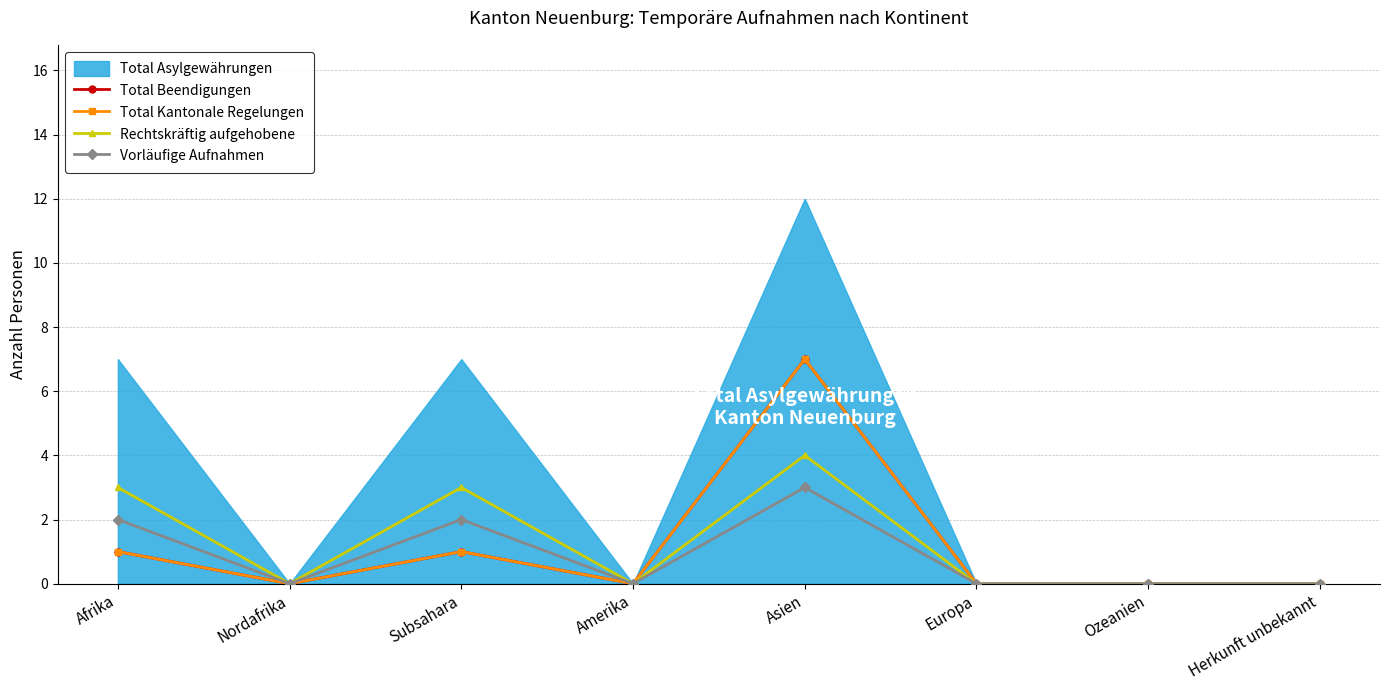

What is the highest value of the Total Kantonale Regelungen series?

7